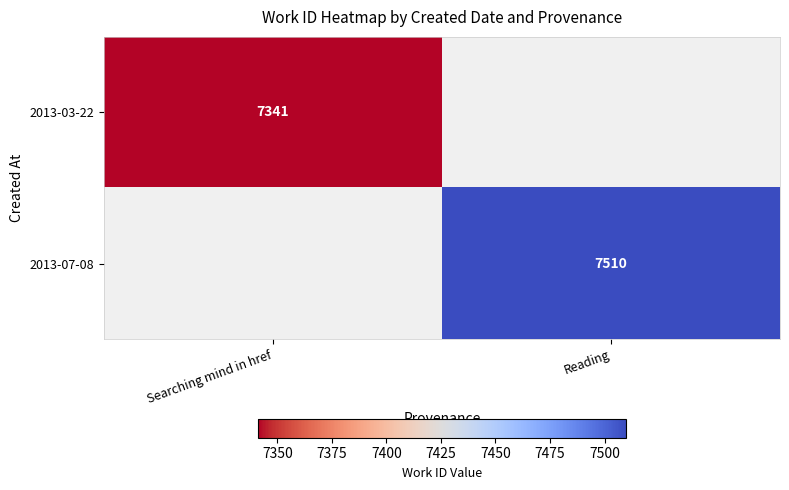

Is the value of 2013-03-22 at Searching mind in href greater than the value of 2013-07-08 at Reading?

No